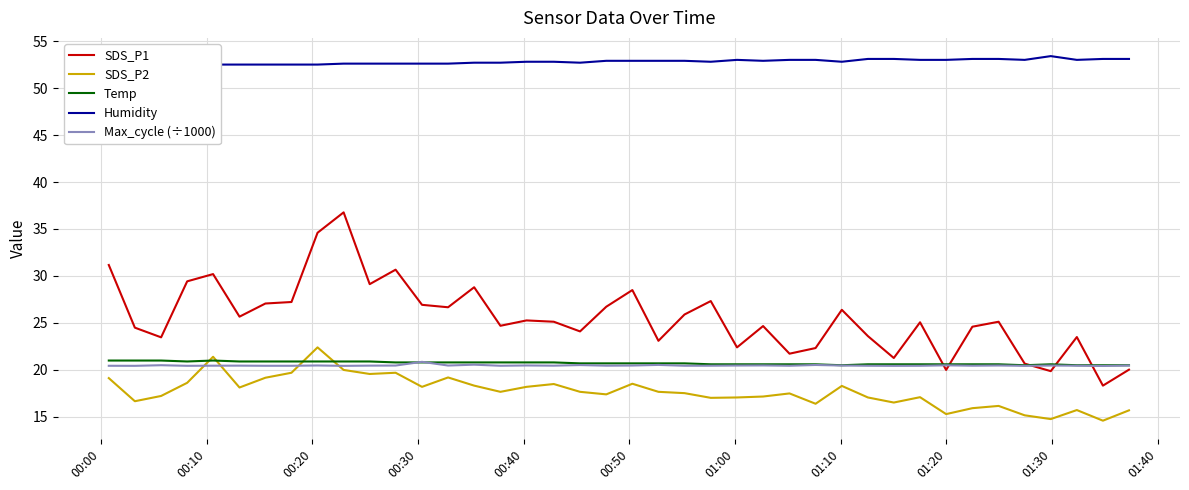

What is the lowest value of the Temp series?

20.5